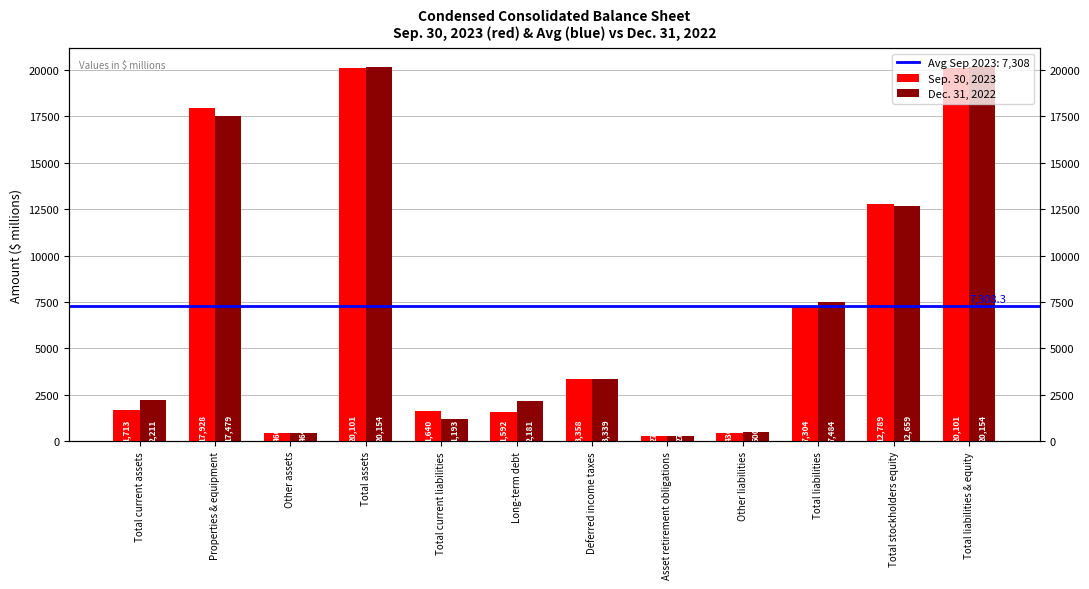

How many categories are shown in the chart?

12